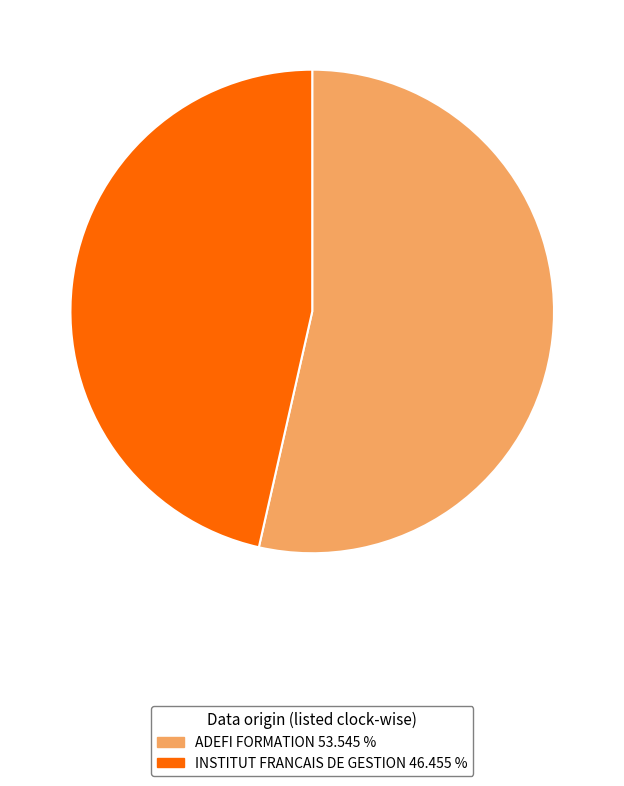

Approximately how many times larger is the value at ADEFI FORMATION compared to INSTITUT FRANCAIS DE GESTION?

1.2